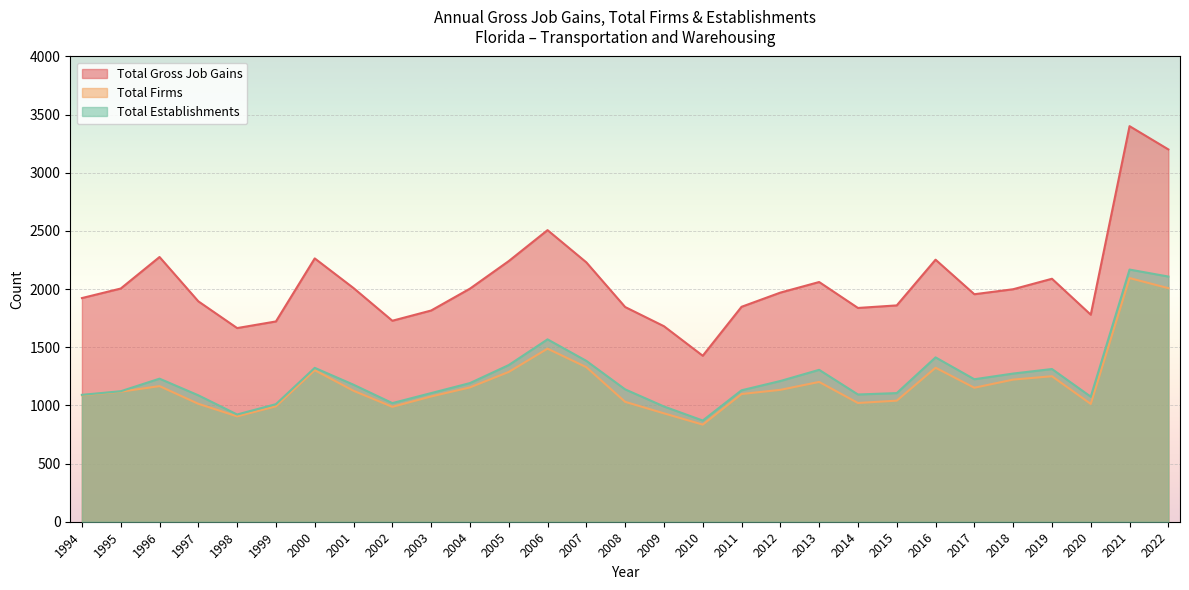

Where does the Total Establishments series first go above 1178?

1996